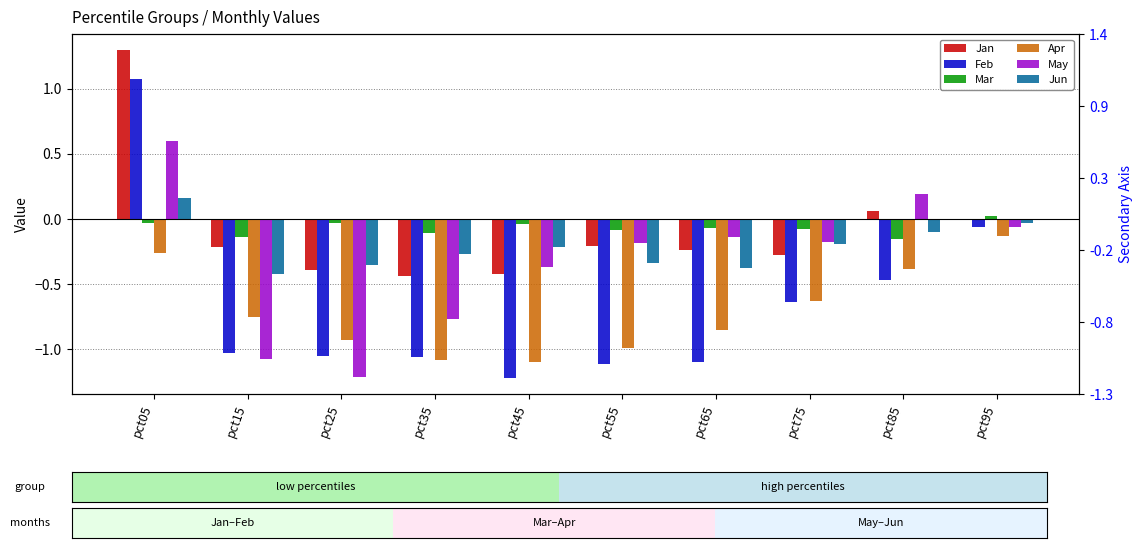

At which label does Mar first exceed 0?

pct95